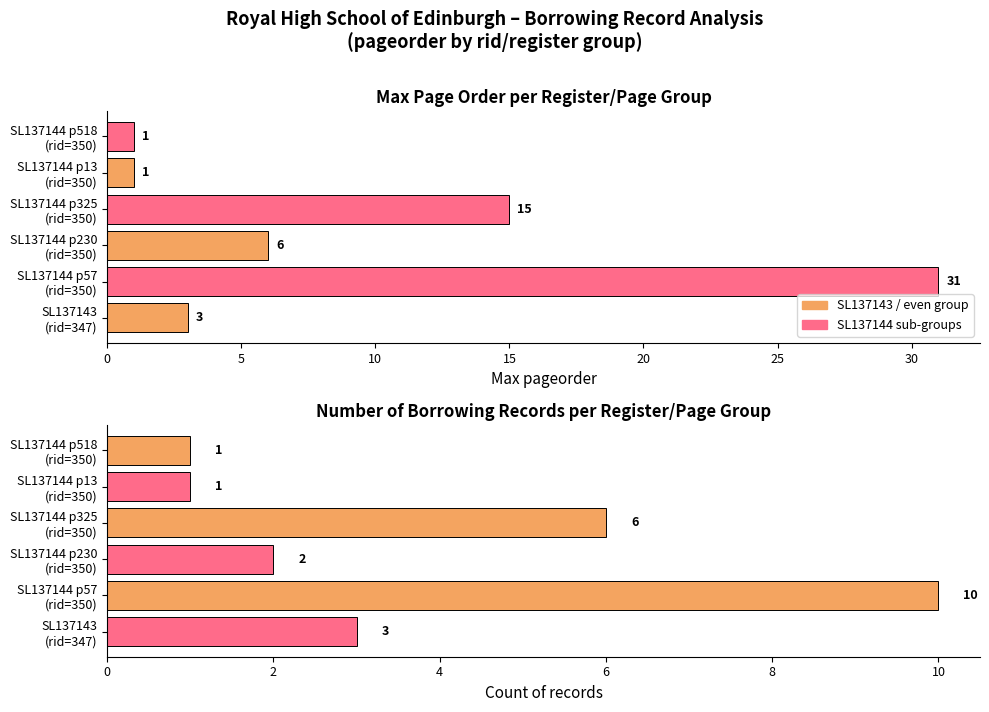

Between SL137144 p13 (rid=350) and SL137144 p57 (rid=350), which is larger?

SL137144 p57 (rid=350)